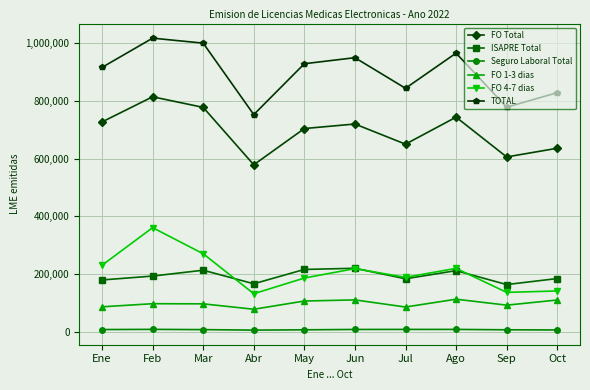

How many data points does each series have?

10